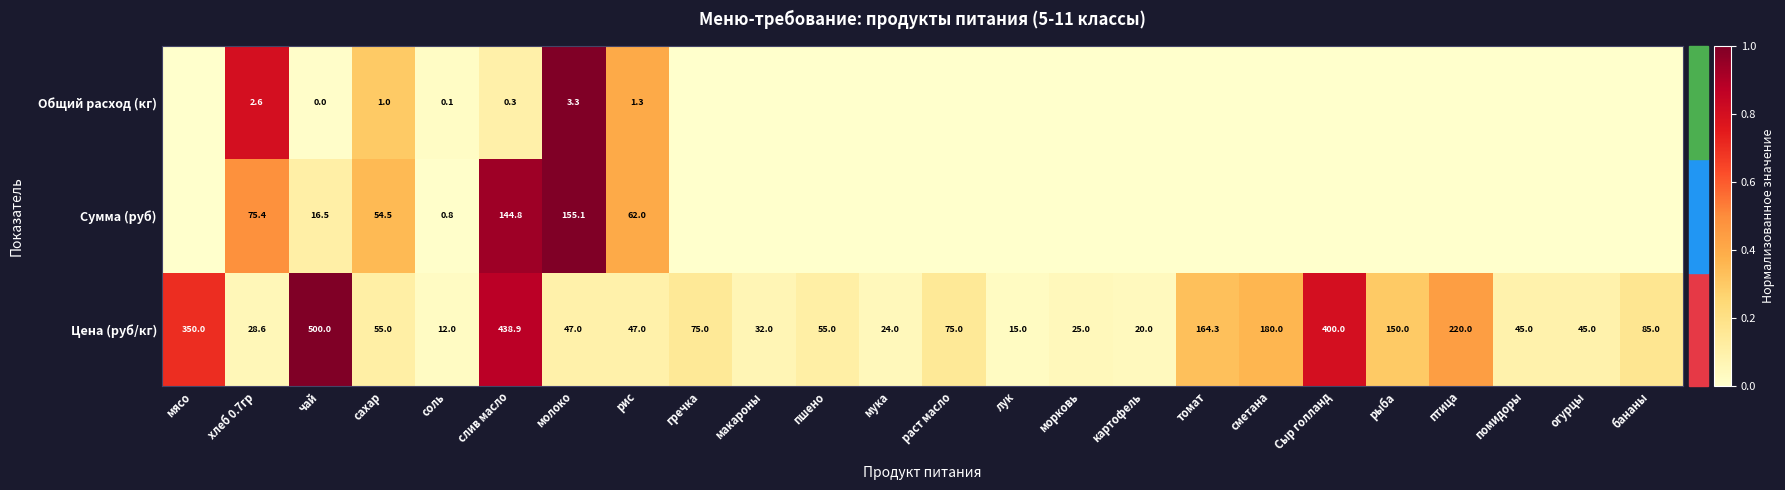

The value of Цена (руб/кг) at сахар is 55.0. True or false?

True